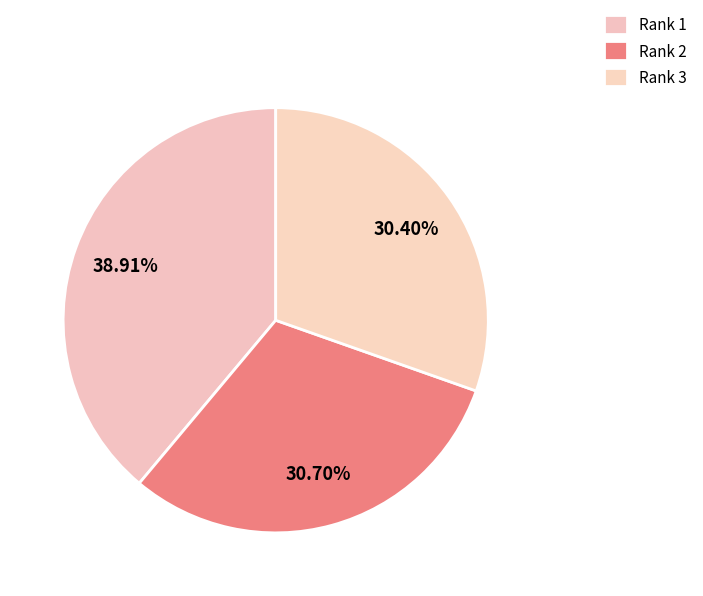

How many slices are in this pie chart?

3